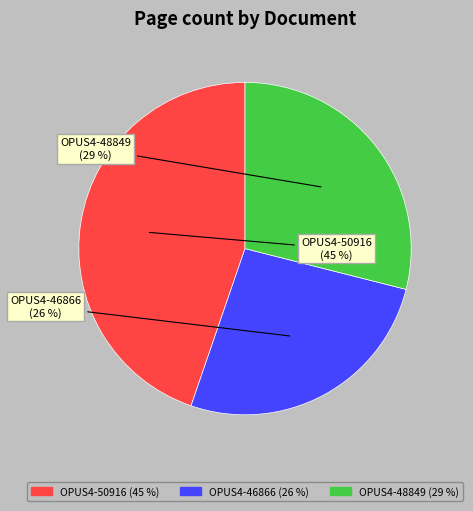

True or false: OPUS4-48849 accounts for 21% of the total.

False